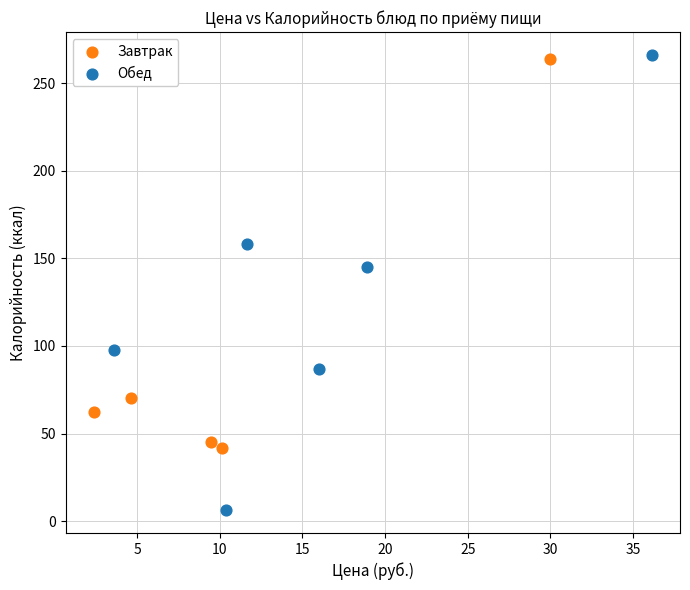

Which series contains the lowest Y value?

Обед